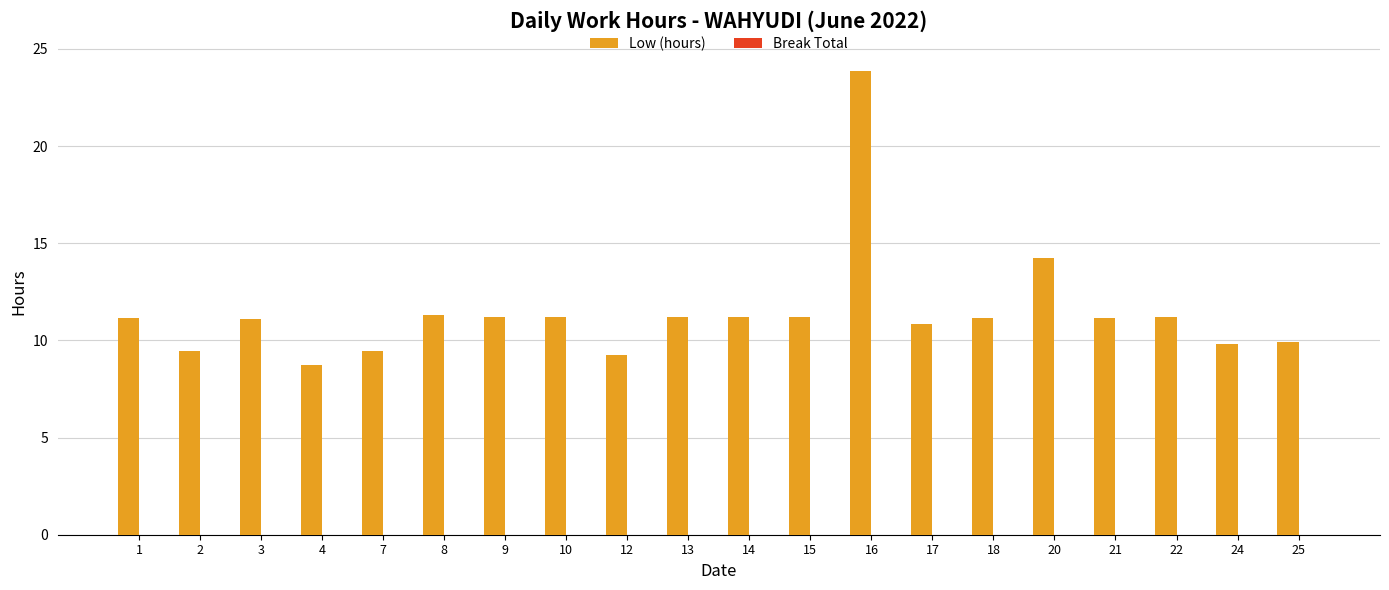

What is the value of the 17th bar from the left?

11.1